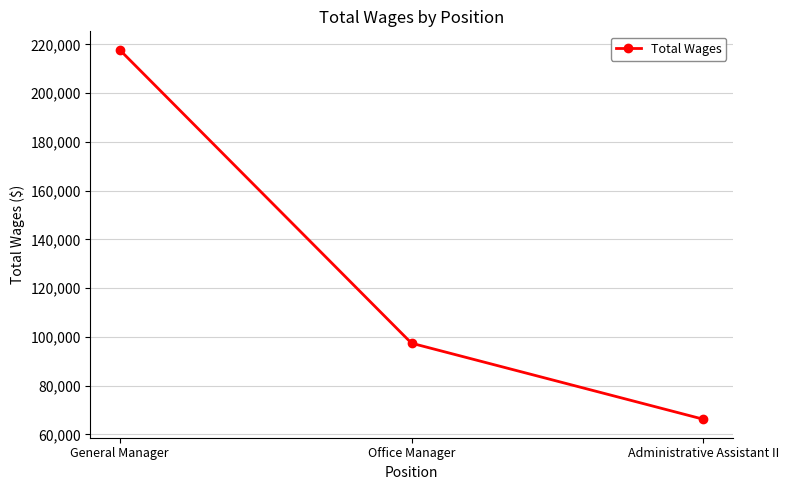

What is the label of the 1st point from the right?

Administrative Assistant II